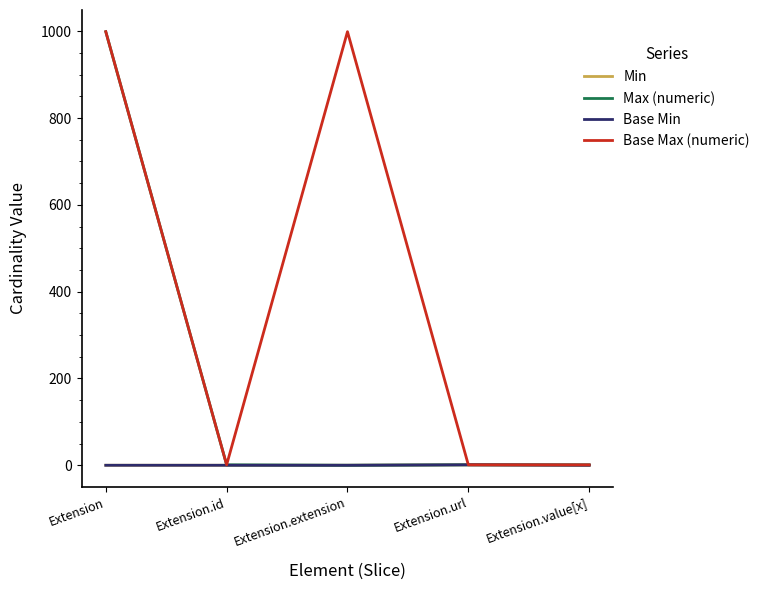

At which label does Base Max (numeric) reach its minimum?

Extension.id